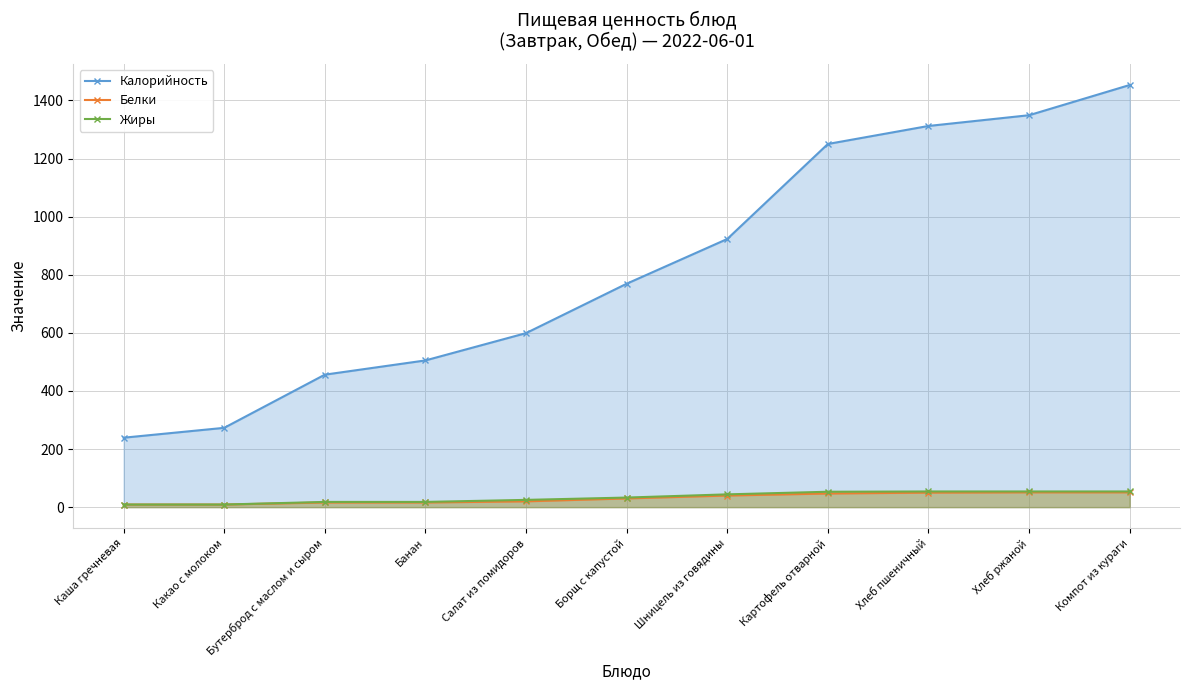

Which series has the largest total across all categories?

Калорийность